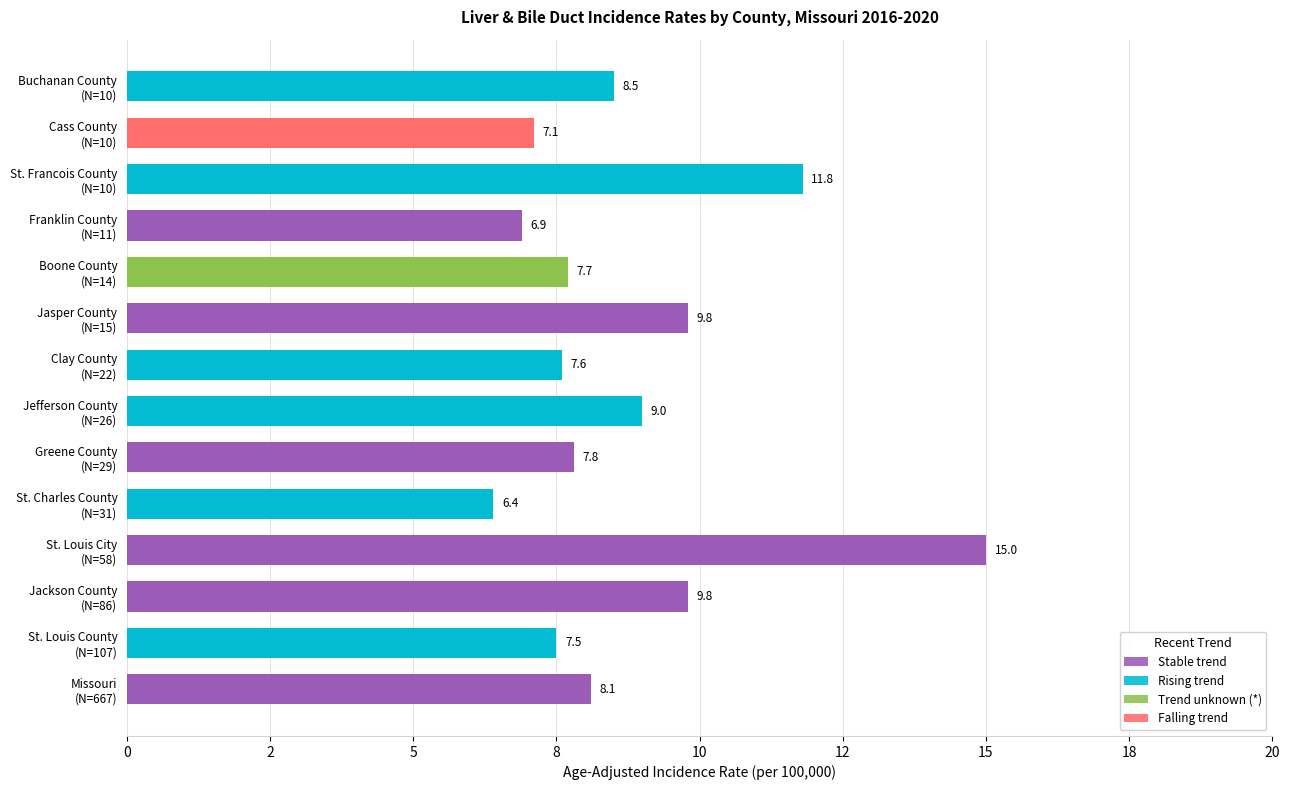

True or false: the data shows 7.5 at St. Louis County (N=107).

True